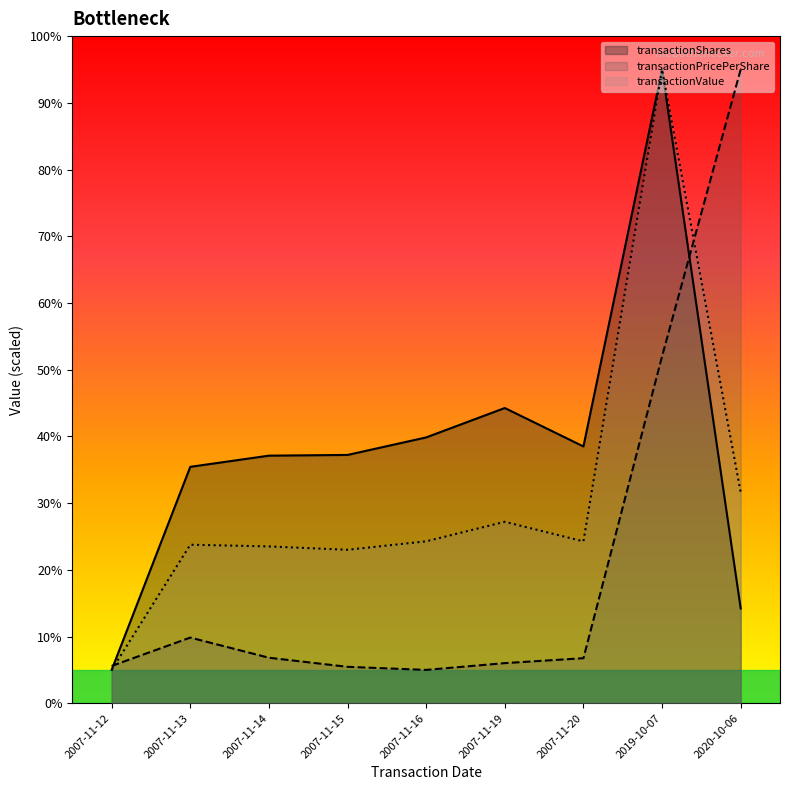

Which series has the largest total across all categories?

transactionShares